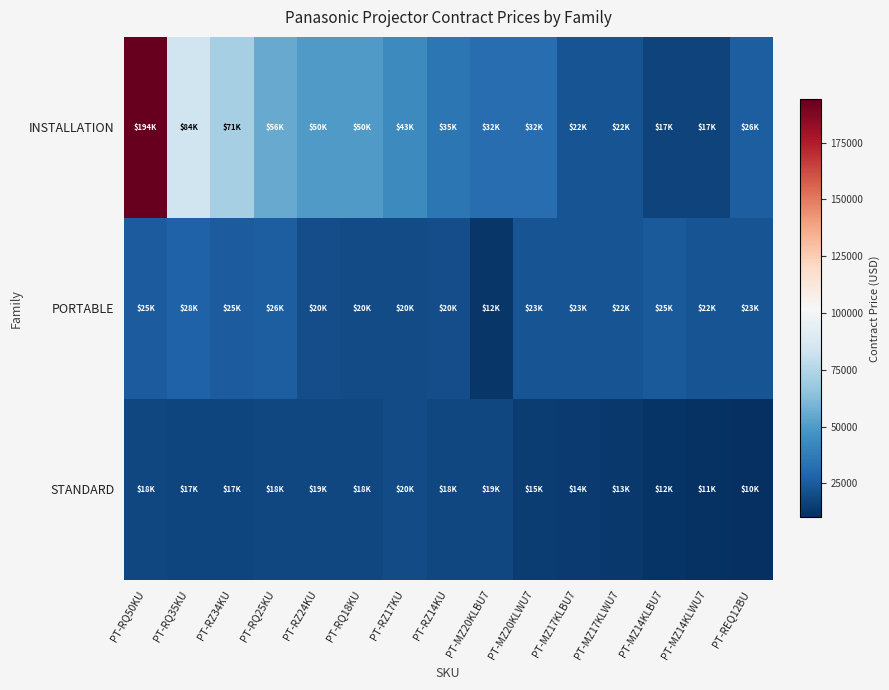

Where does the STANDARD series first go above 17359?

PT-RQ50KU